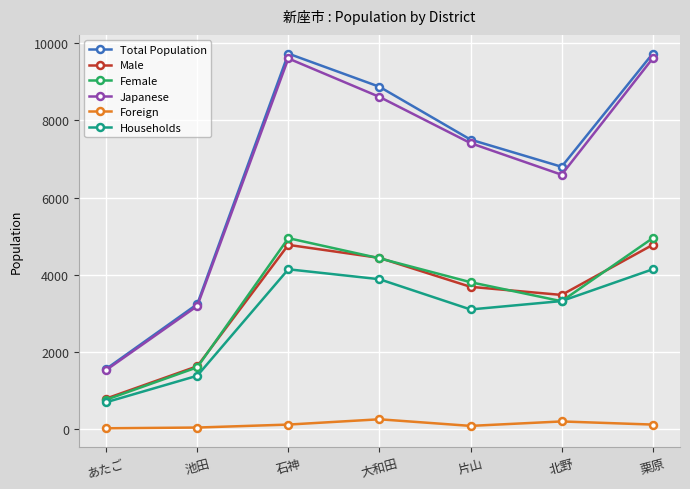

What position from the left is 池田?

2